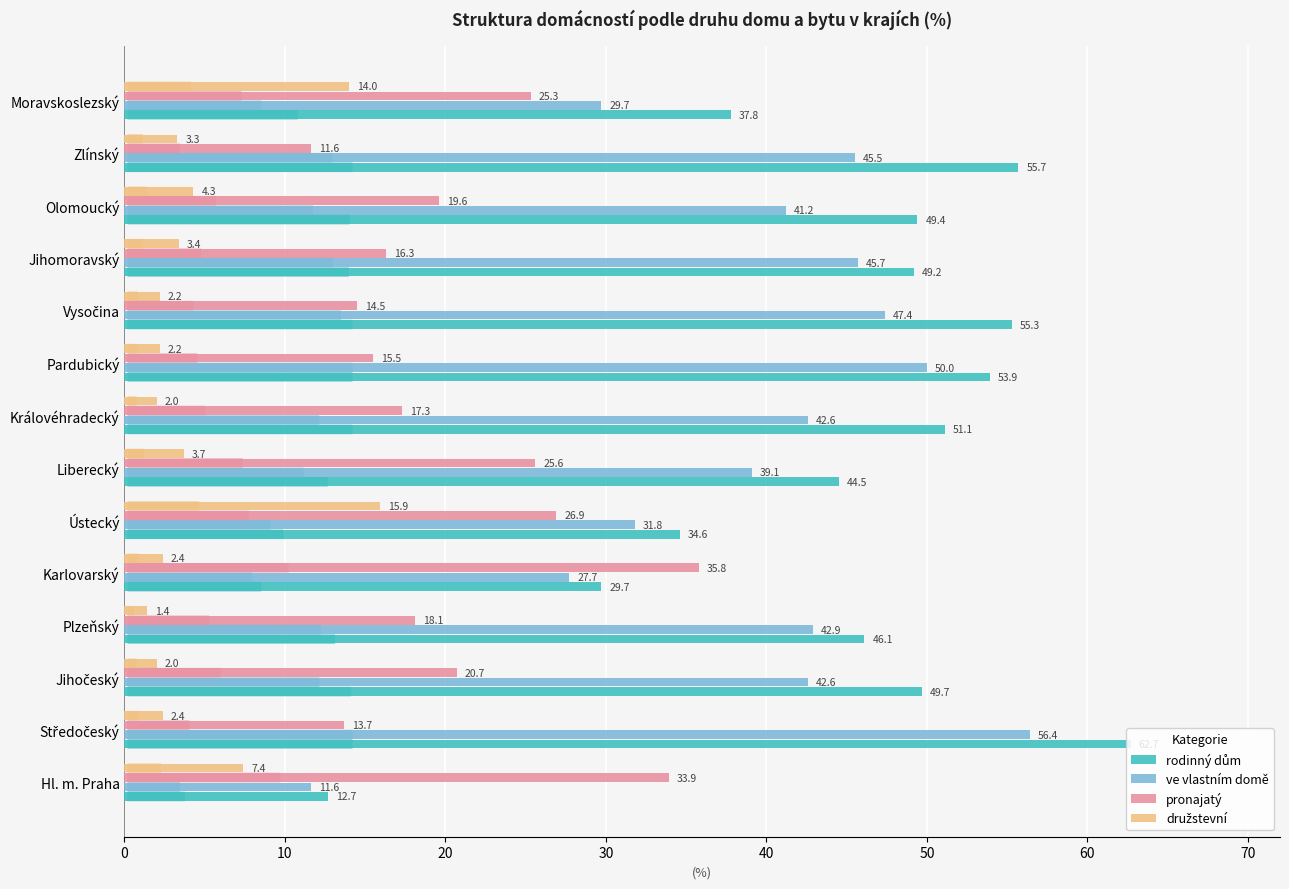

What is the difference between the pronajatý values at Zlínský and Ústecký?

15.3